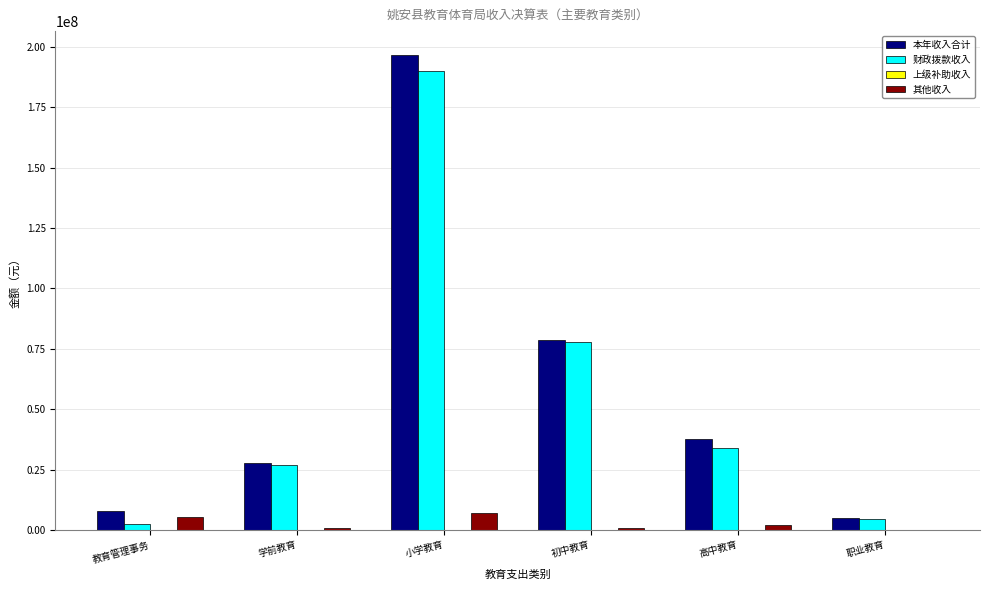

Which series has the largest total across all categories?

本年收入合计